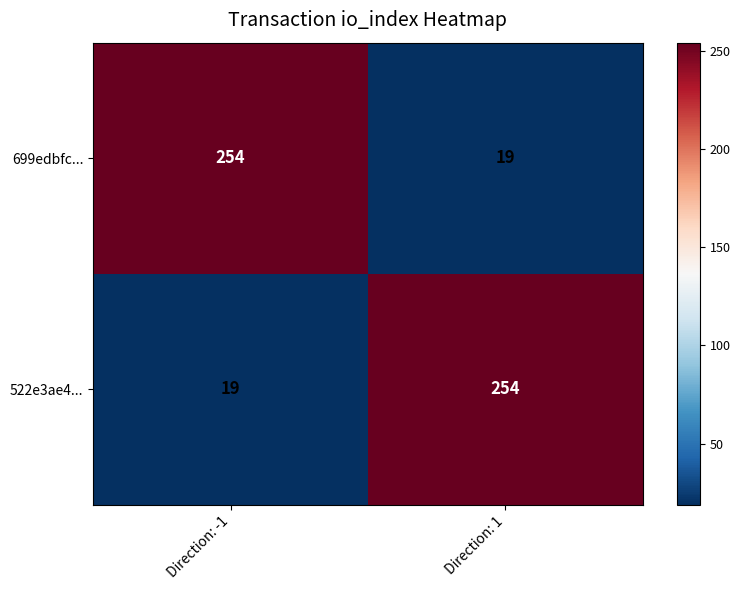

Where is 699edbfc... nearest to the value 136?

Direction: 1